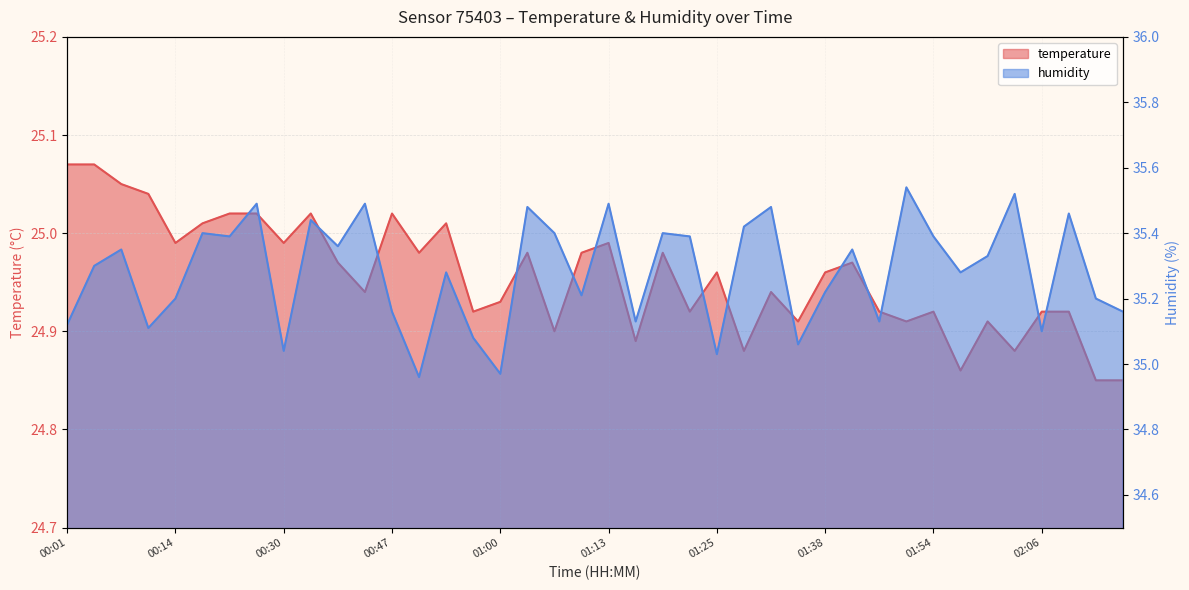

Rank the series at 01:51 from lowest to highest value.

temperature, humidity